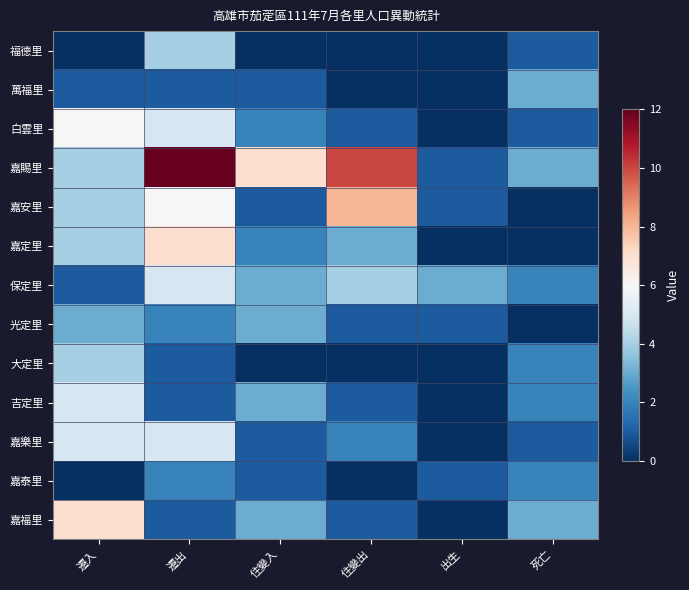

Which has a higher value, 出生 or 死亡?

死亡